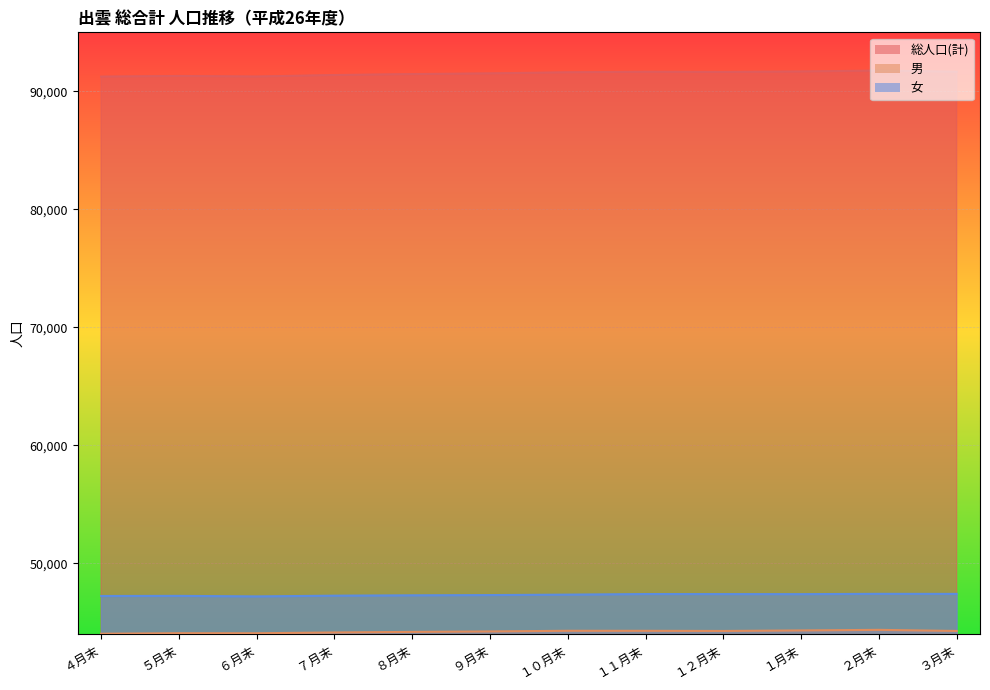

Reading left to right, transcribe all the data shown in this chart.

総人口(計): 91248	91302	91255	91381	91461	91521	91614	91661	91644	91684	91759	91660
男: 44025	44069	44065	44131	44180	44219	44275	44272	44259	44304	44353	44259
女: 47223	47233	47190	47250	47281	47302	47339	47389	47385	47380	47406	47401